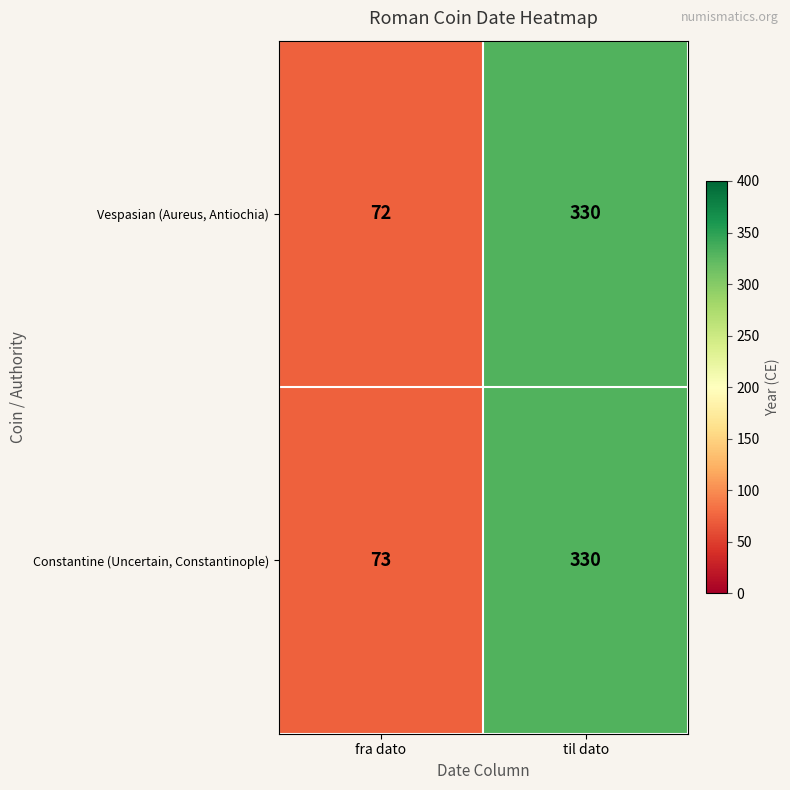

What value does the Vespasian (Aureus, Antiochia) series have at til dato, to the nearest 50?

350